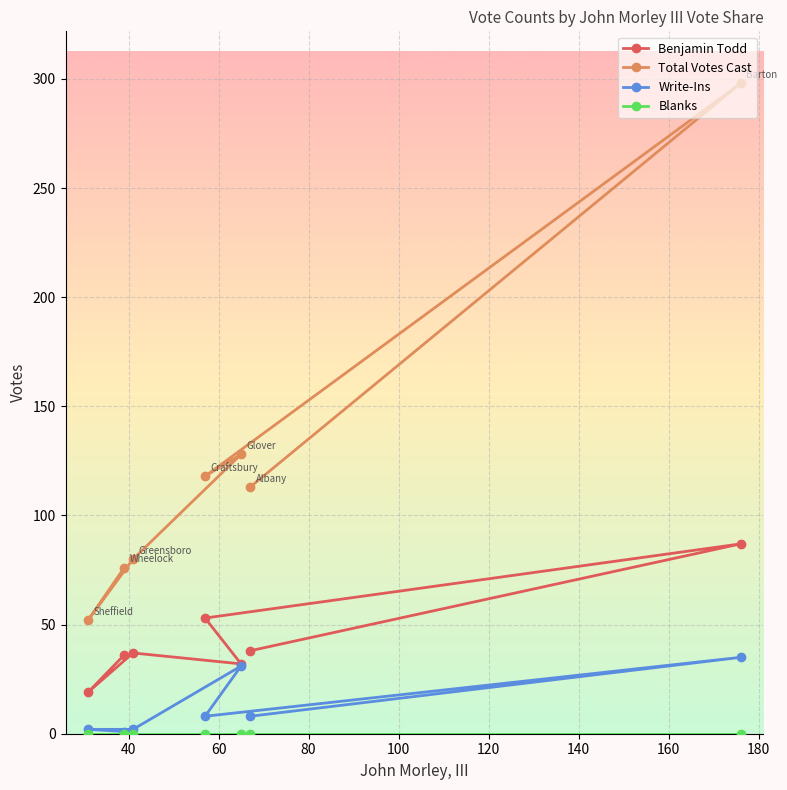

Is the value of Total Votes Cast at 140 greater than the value of Write-Ins at 20?

Yes